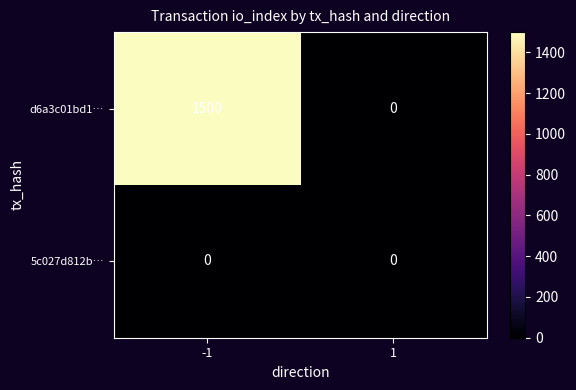

Rank the series by their average value, from lowest to highest.

5c027d812b…, d6a3c01bd1…